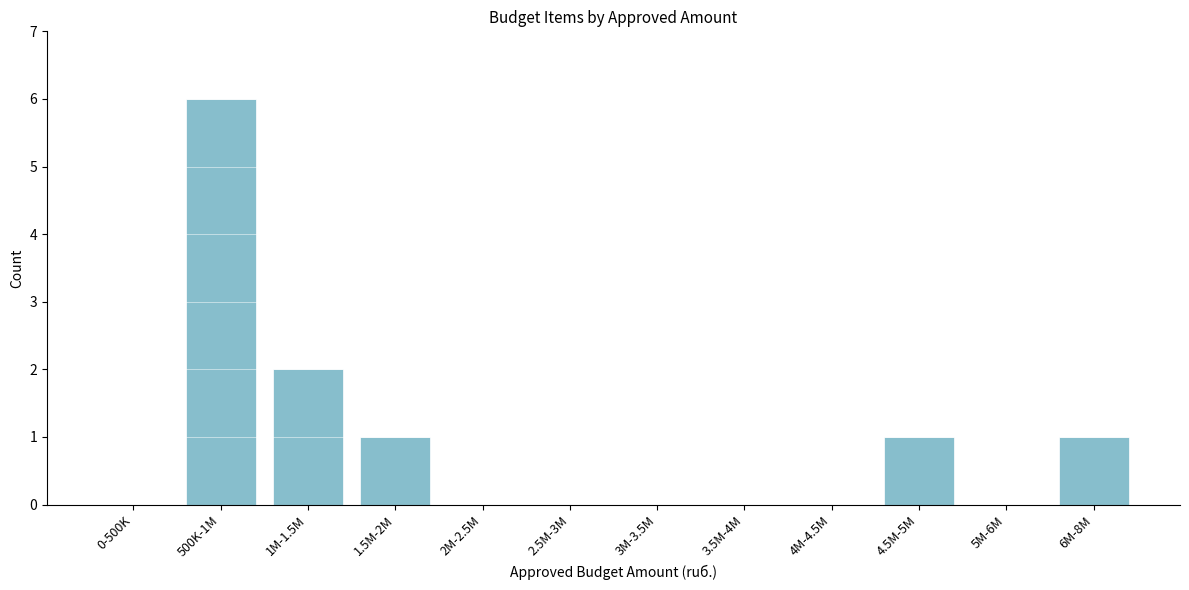

Reading right to left, transcribe all the data shown in this chart.

6M-8M=1	5M-6M=0	4.5M-5M=1	4M-4.5M=0	3.5M-4M=0	3M-3.5M=0	2.5M-3M=0	2M-2.5M=0	1.5M-2M=1	1M-1.5M=2	500K-1M=6	0-500K=0